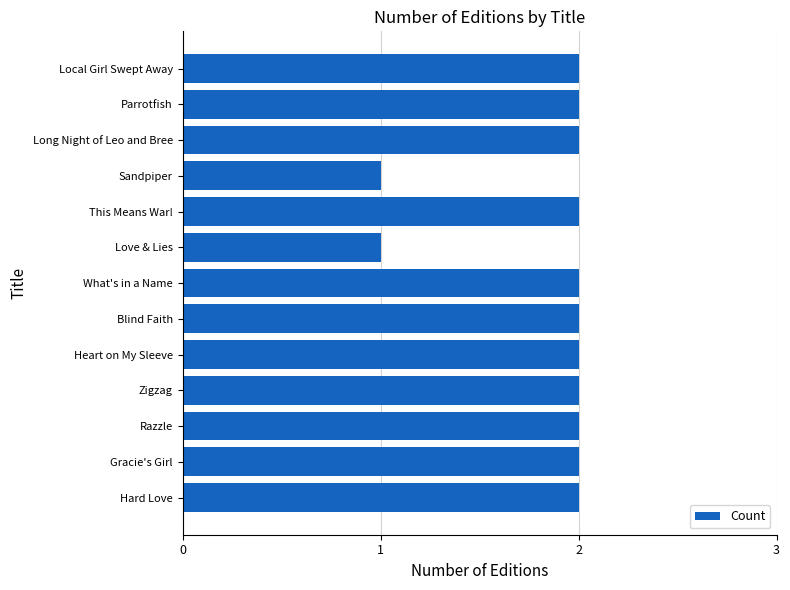

What is the sum of all values?

24